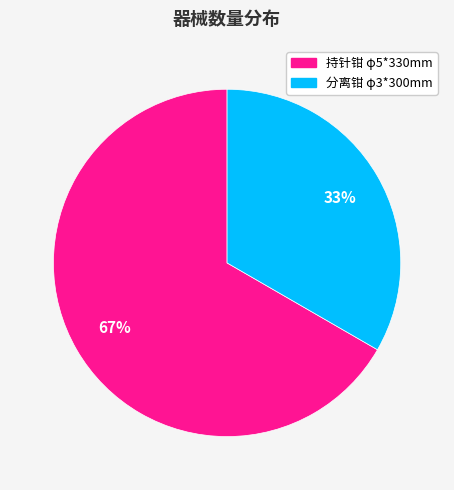

Between 持针钳 φ5*330mm and 分离钳 φ3*300mm, which is larger?

持针钳 φ5*330mm